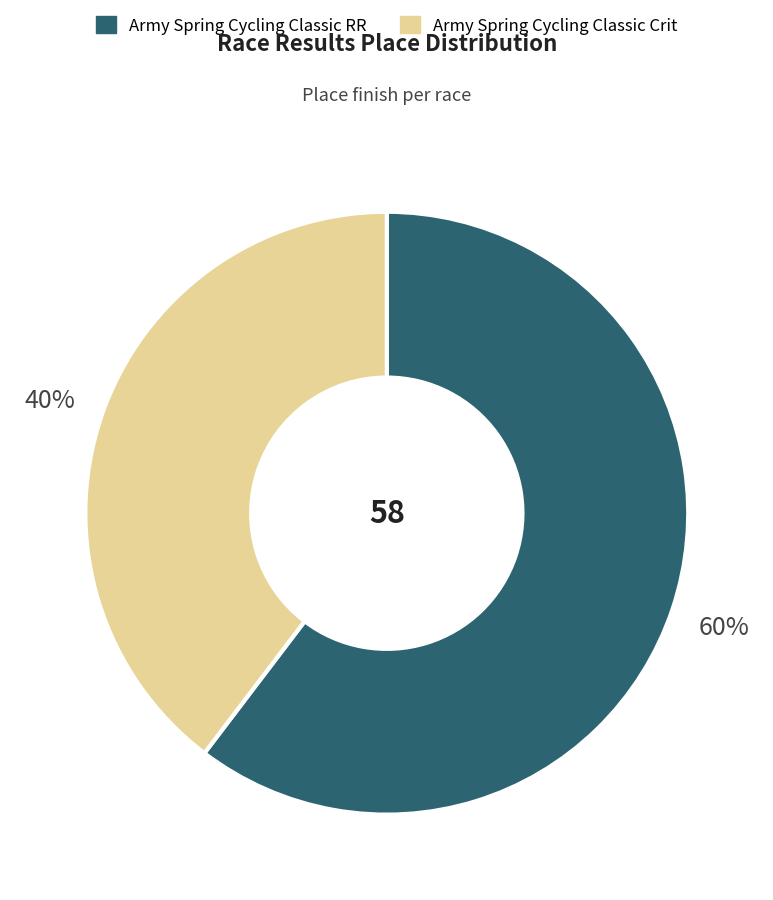

Between Army Spring Cycling Classic Crit and Army Spring Cycling Classic RR, which is larger?

Army Spring Cycling Classic RR